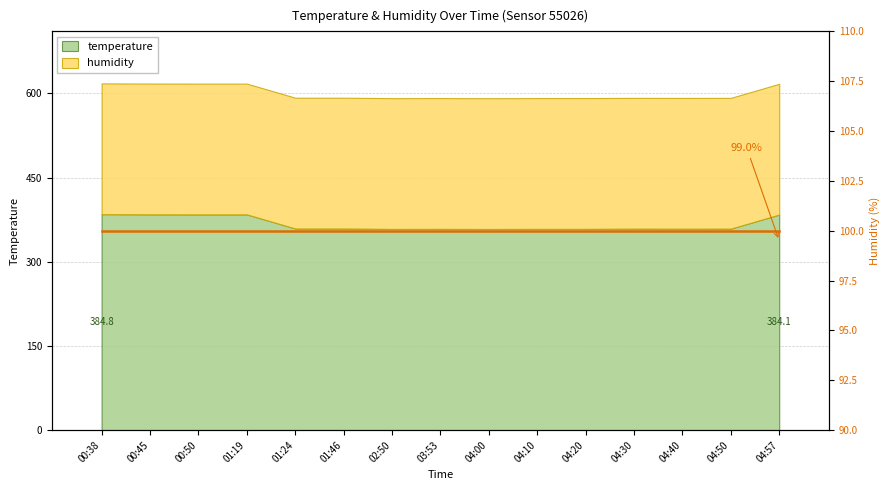

The chart shows a value of 359.3 at 01:46. True or false?

True